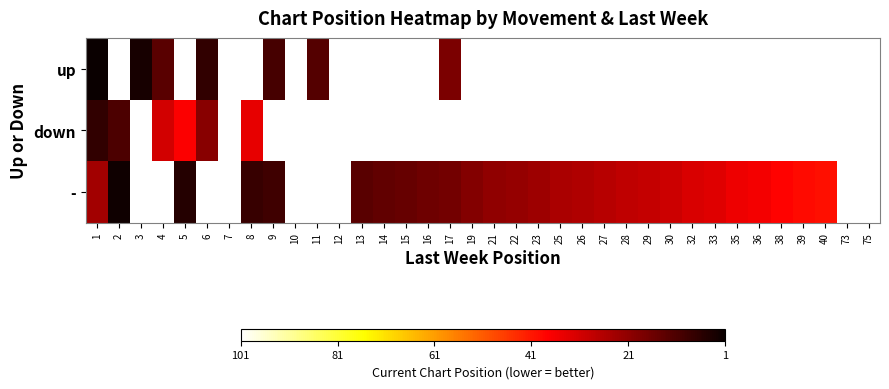

Which series has the widest spread of values?

-